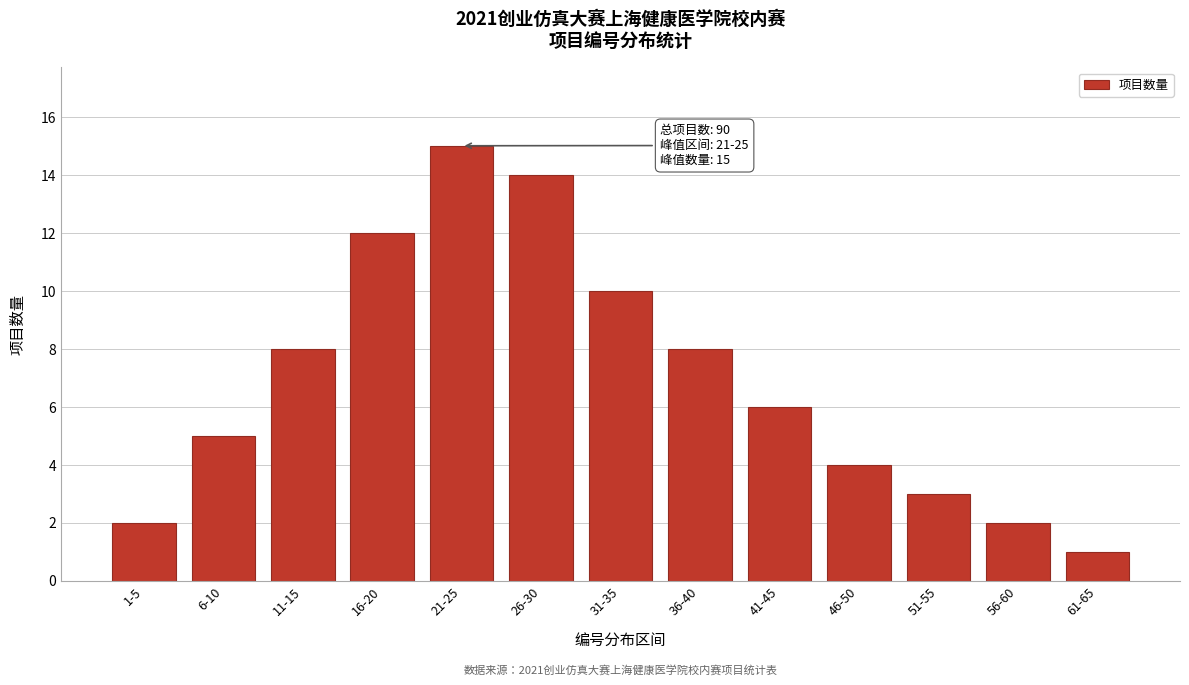

Reading right to left, extract all data points from this chart.

1	2	3	4	6	8	10	14	15	12	8	5	2